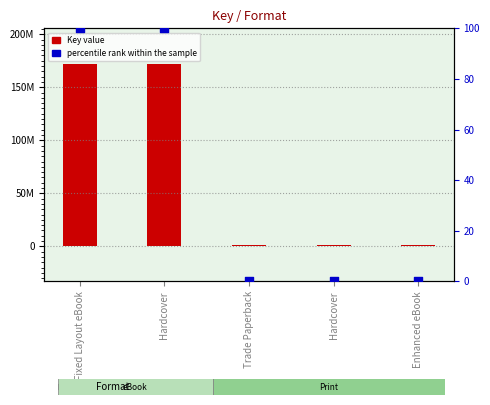

What are all the series names shown in the legend?

Key value, percentile rank within the sample